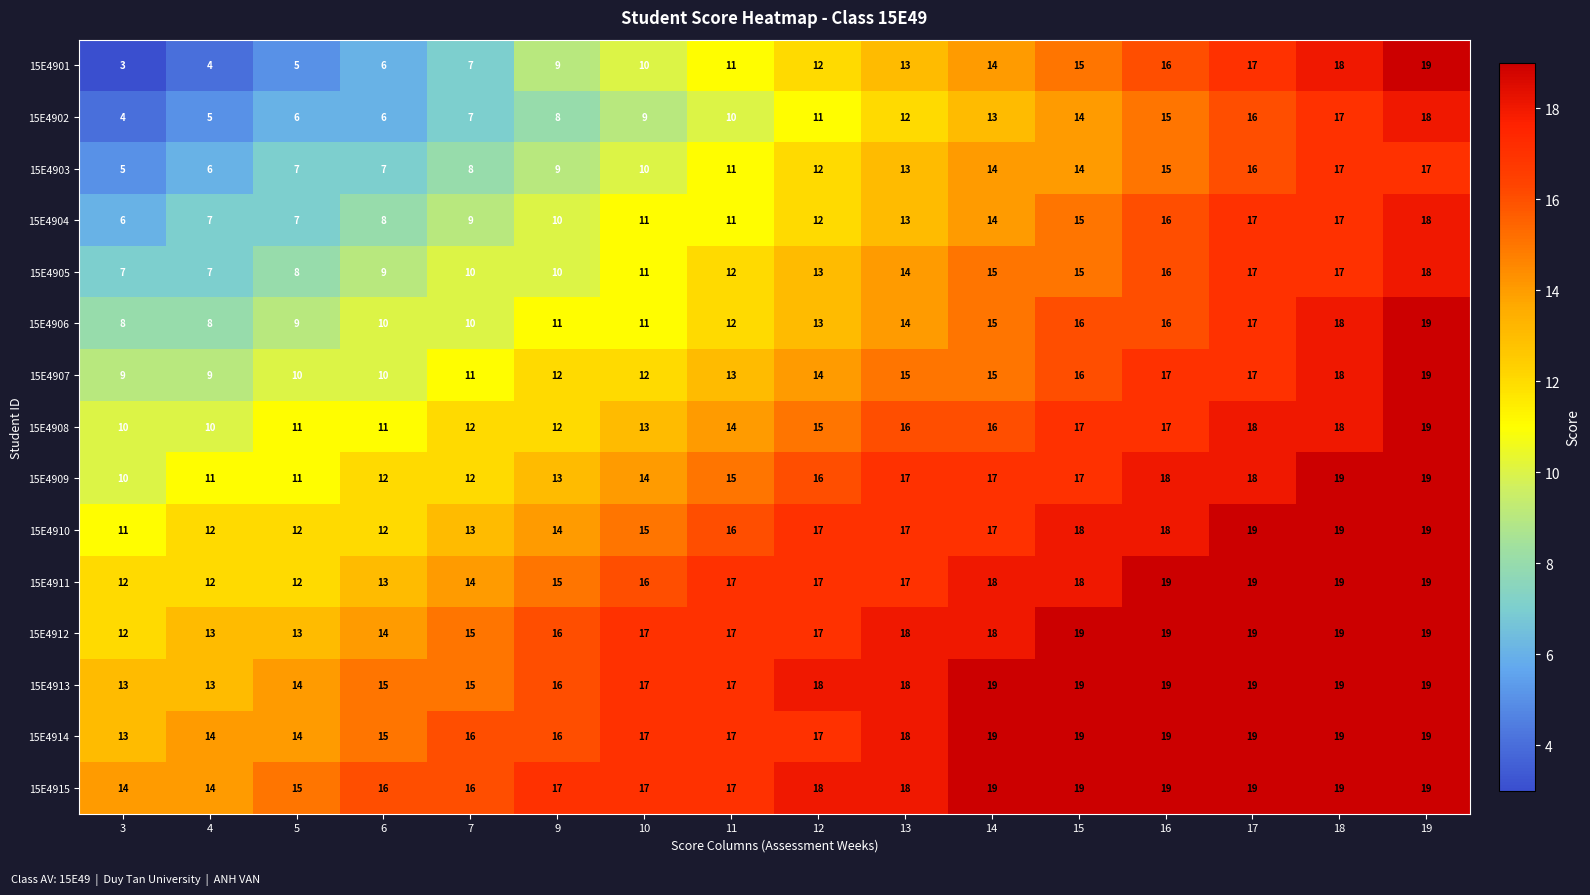

What is the difference between the maximum and minimum values in the 15E4909 series?

9